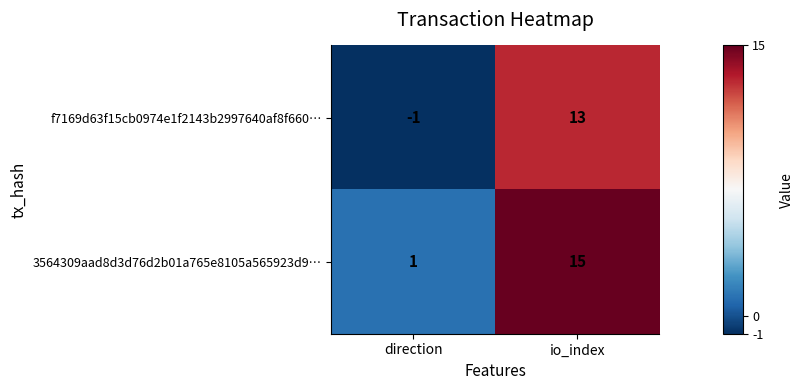

The value of f7169d63f15cb0974e1f2143b2997640af8f660… at direction is -2. True or false?

False